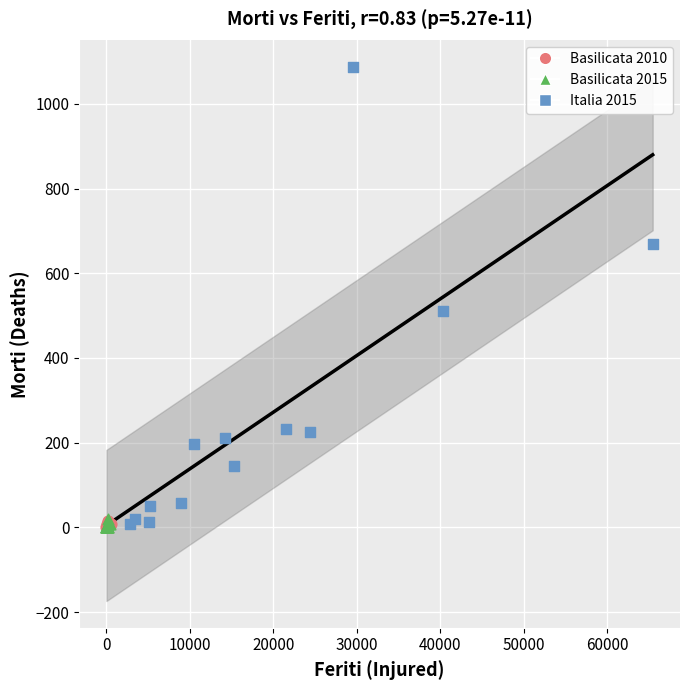

What are all the series names shown in the legend?

Basilicata 2010, Basilicata 2015, Italia 2015